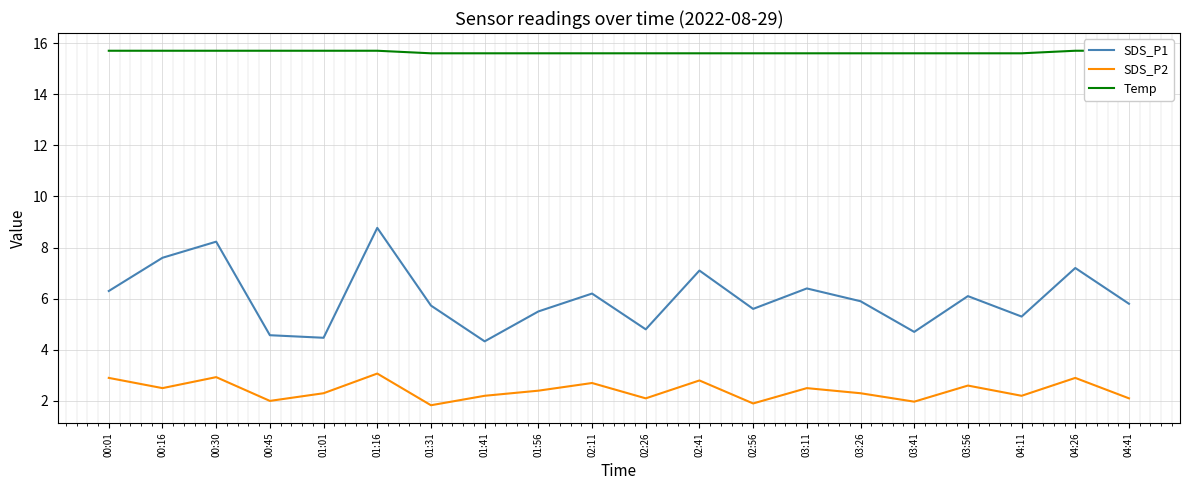

Reading left to right, what are all the values shown in this chart?

SDS_P1: 00:01=6.3	00:16=7.6	00:30=8.2	00:45=4.6	01:01=4.5	01:16=8.8	01:31=5.7	01:41=4.3	01:56=5.5	02:11=6.2	02:26=4.8	02:41=7.1	02:56=5.6	03:11=6.4	03:26=5.9	03:41=4.7	03:56=6.1	04:11=5.3	04:26=7.2	04:41=5.8
SDS_P2: 00:01=2.9	00:16=2.5	00:30=2.9	00:45=2.0	01:01=2.3	01:16=3.1	01:31=1.8	01:41=2.2	01:56=2.4	02:11=2.7	02:26=2.1	02:41=2.8	02:56=1.9	03:11=2.5	03:26=2.3	03:41=2.0	03:56=2.6	04:11=2.2	04:26=2.9	04:41=2.1
Temp: 00:01=15.7	00:16=15.7	00:30=15.7	00:45=15.7	01:01=15.7	01:16=15.7	01:31=15.6	01:41=15.6	01:56=15.6	02:11=15.6	02:26=15.6	02:41=15.6	02:56=15.6	03:11=15.6	03:26=15.6	03:41=15.6	03:56=15.6	04:11=15.6	04:26=15.7	04:41=15.7